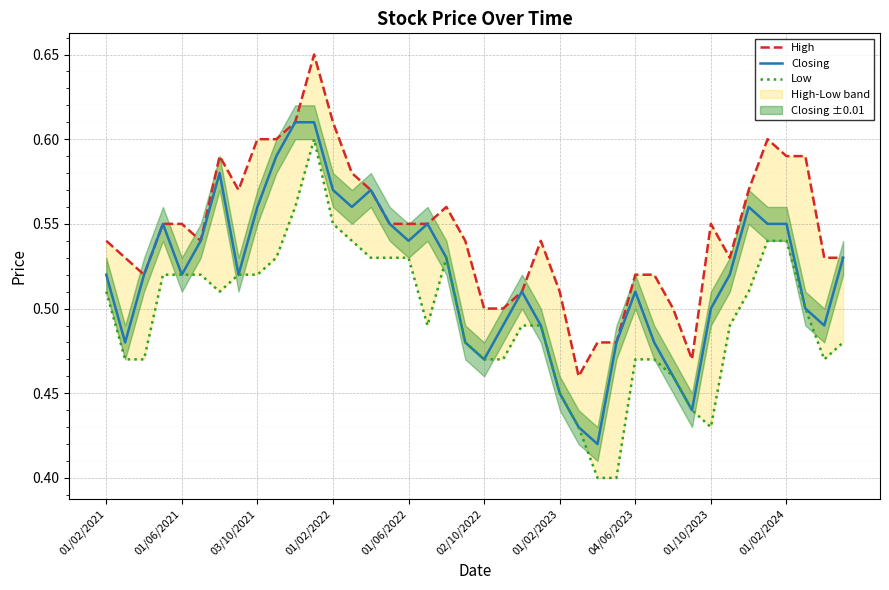

What is the difference between the maximum and minimum values in the Closing series?

0.2